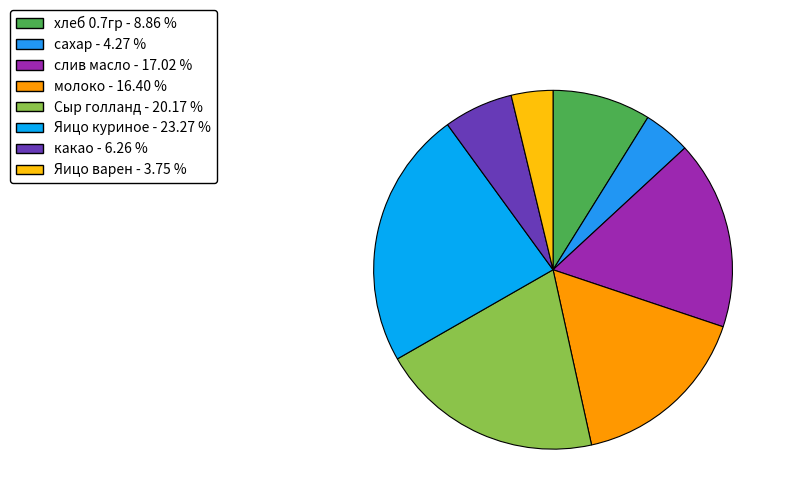

Count the number of slices in the pie.

8